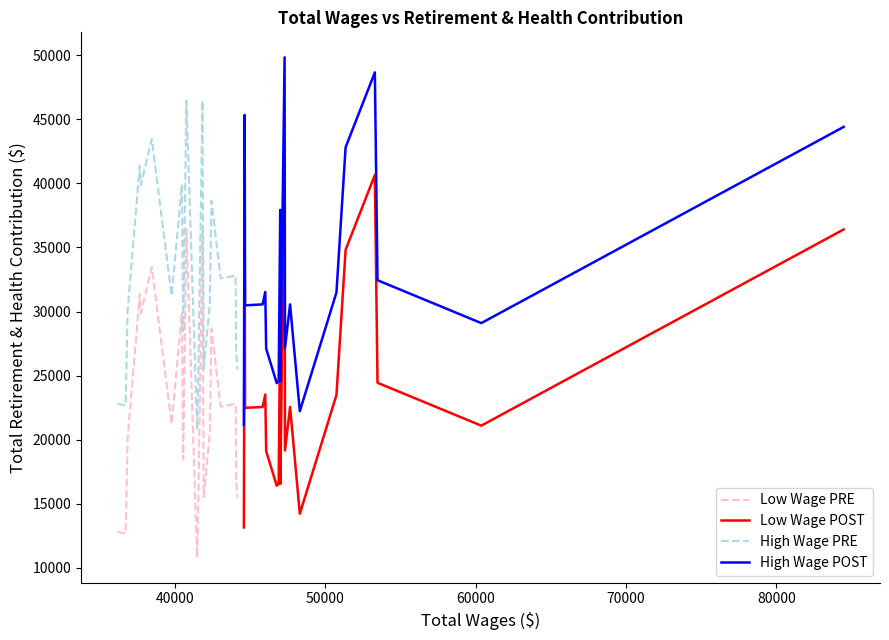

How many data points does each series have?

20